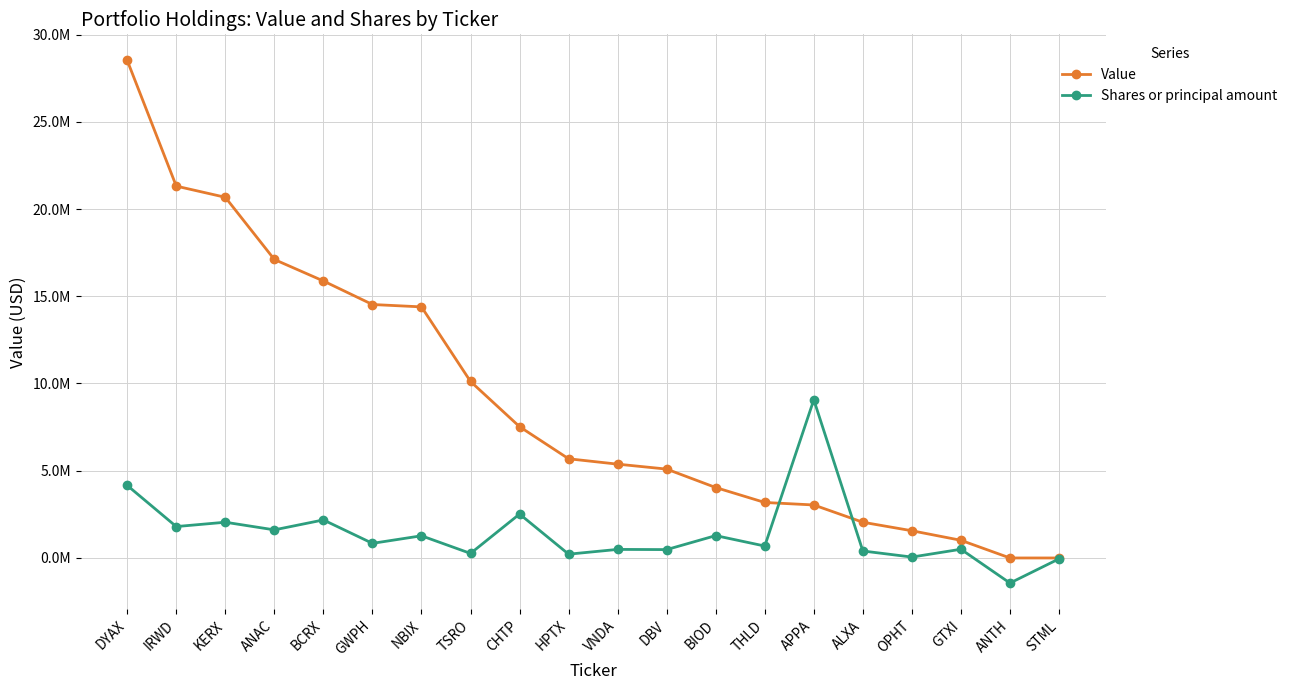

Reading left to right, extract all data points from this chart.

Value: 28514000	21312000	20672000	17107000	15875000	14527000	14391000	10116000	7525000	5685000	5377000	5094000	4037000	3181000	3038000	2048000	1560000	1013000	0	0
Shares or principal amount: 4156508	1800000	2048773	1610856	2180656	837800	1271303	261130	2516870	217571	491075	480000	1281592	684000	9067700	399999	52500	500000	-1437623	-50000